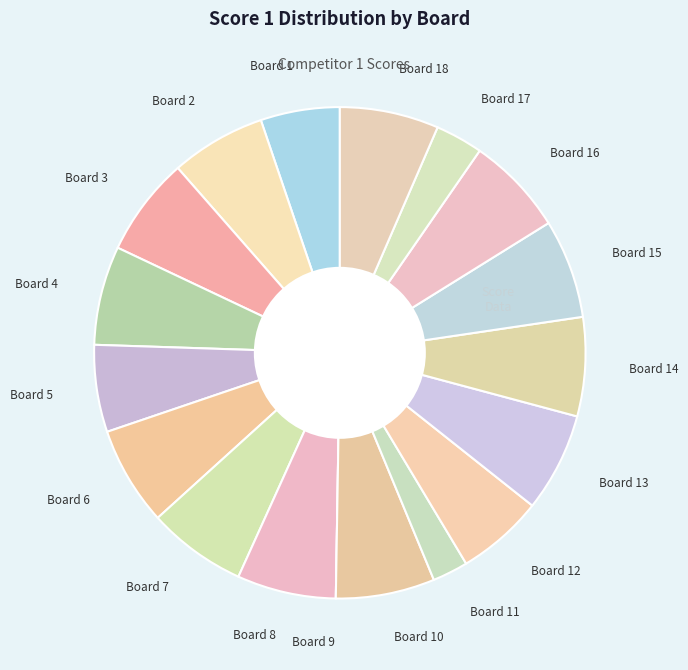

True or false: Board 12 accounts for 6% of the total.

True